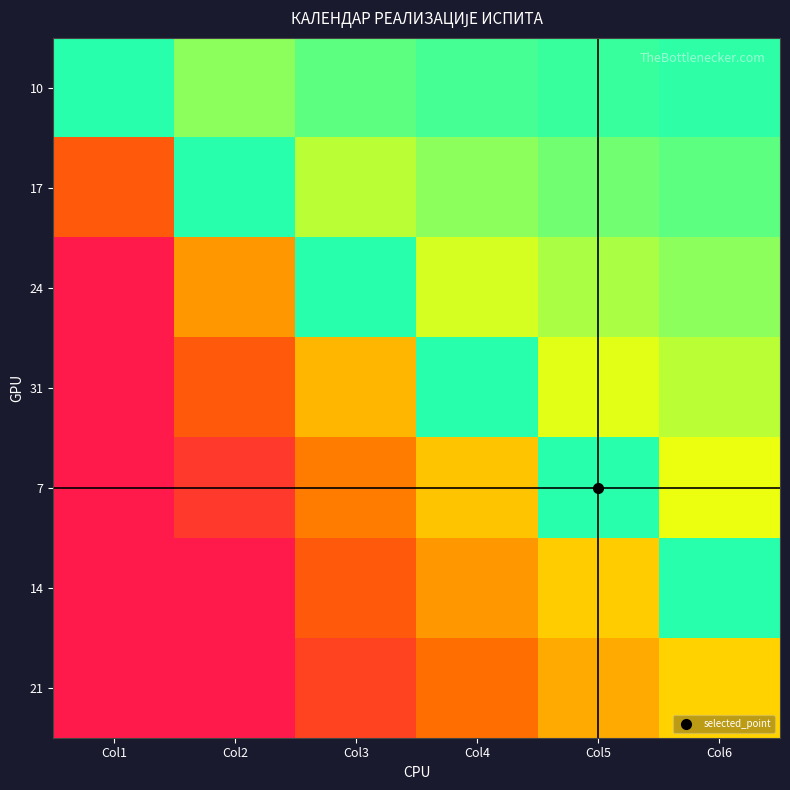

At which label does 24 reach its peak?

Col1